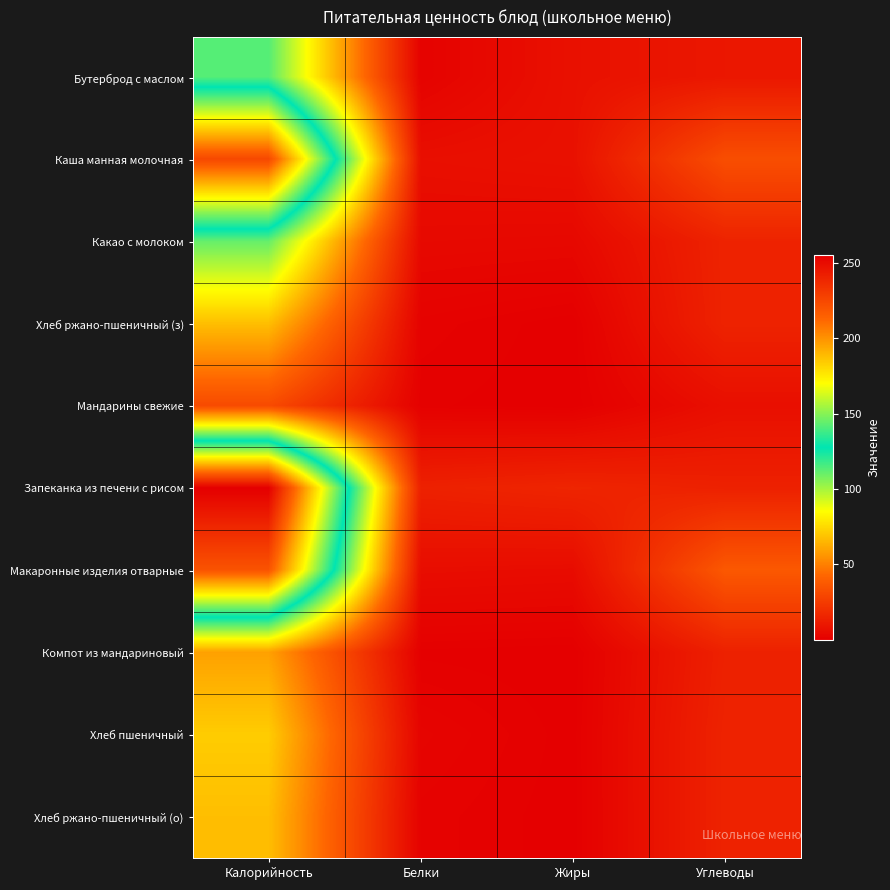

What is the minimum value shown in the chart?

0.1